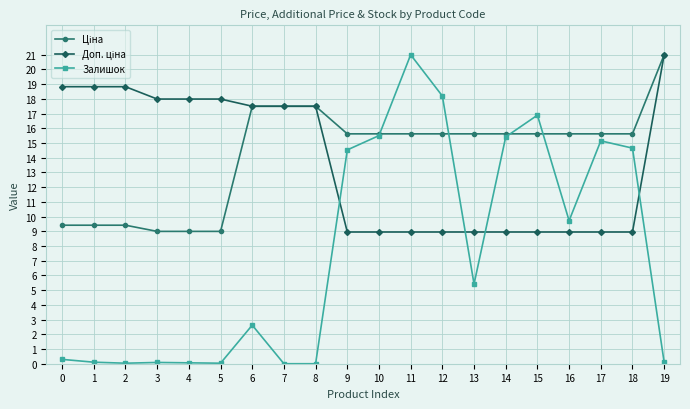

True or false: Залишок has a value of 0.0 at 8.

True